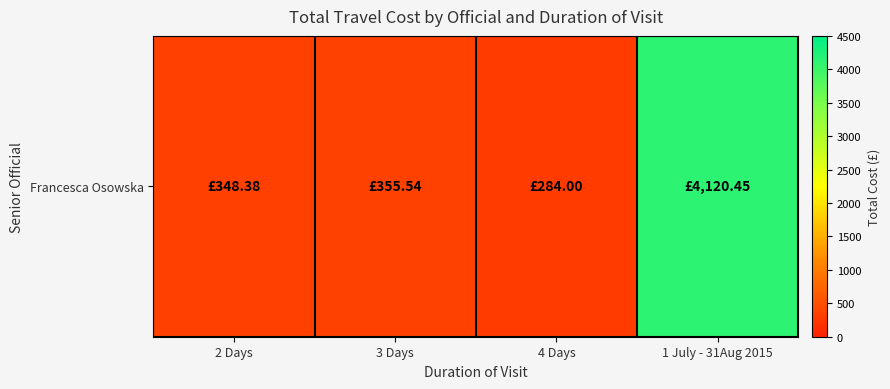

True or false: the data shows 5777.1 at 1 July - 31Aug 2015.

False